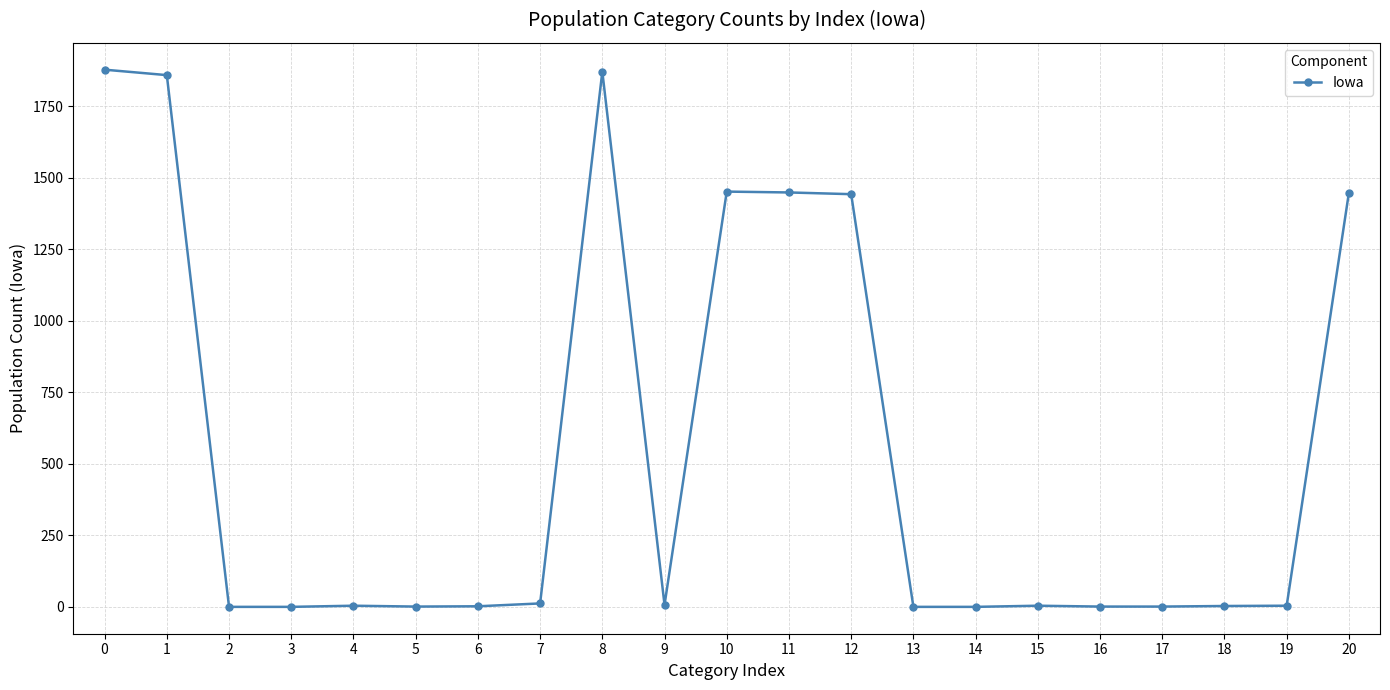

What is the sum of all values?

11432